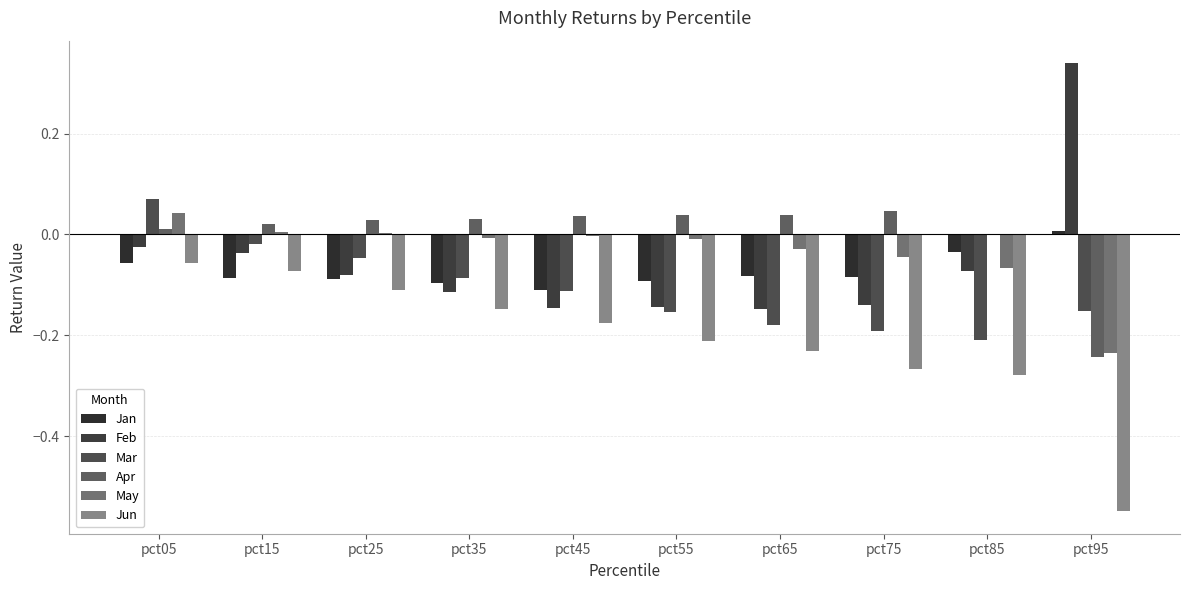

Which series has the largest total across all categories?

Apr